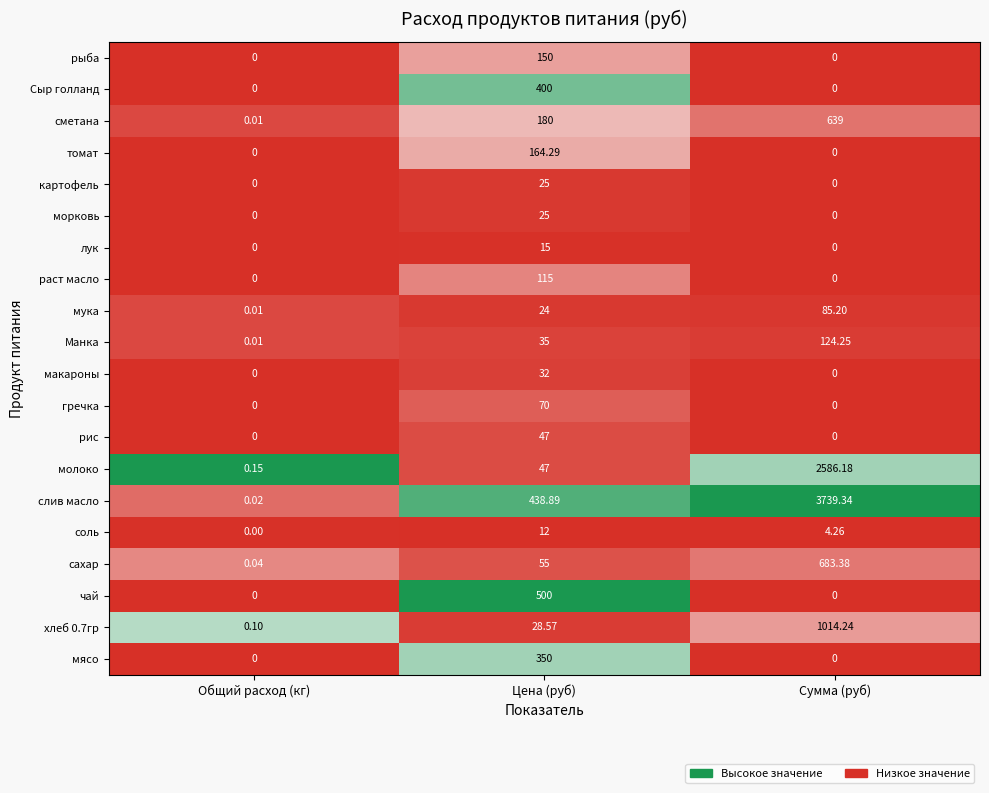

Where is сметана nearest to the value 319?

Цена (руб)